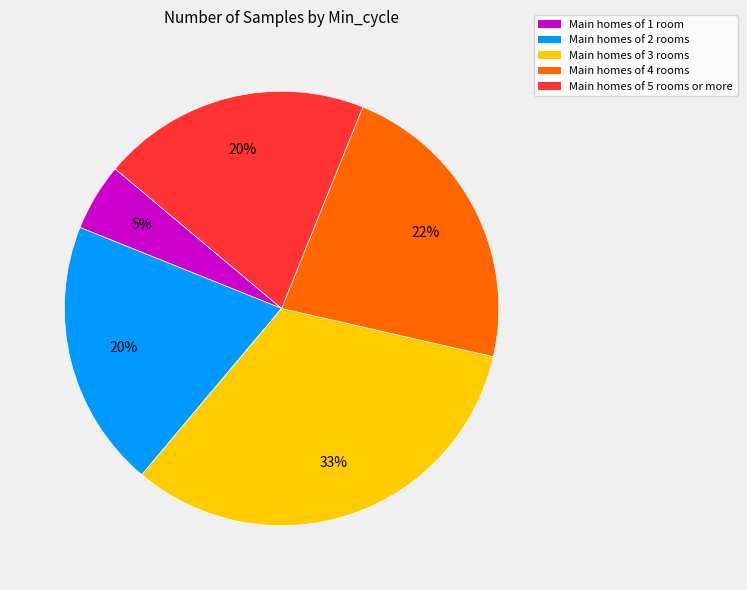

Does any single category account for the majority?

No